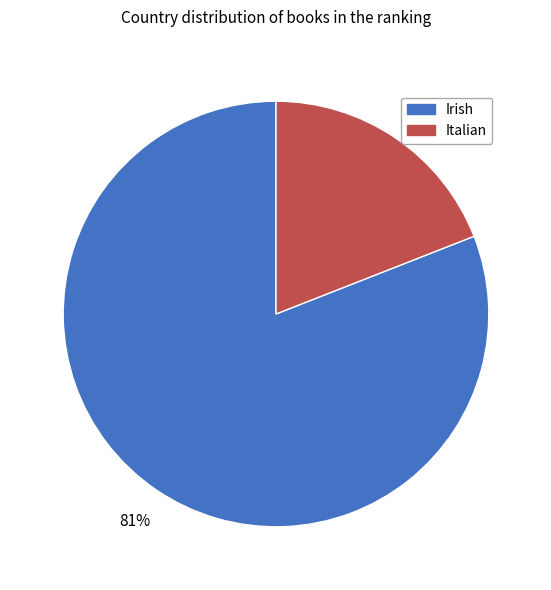

Which slice is the largest?

Irish